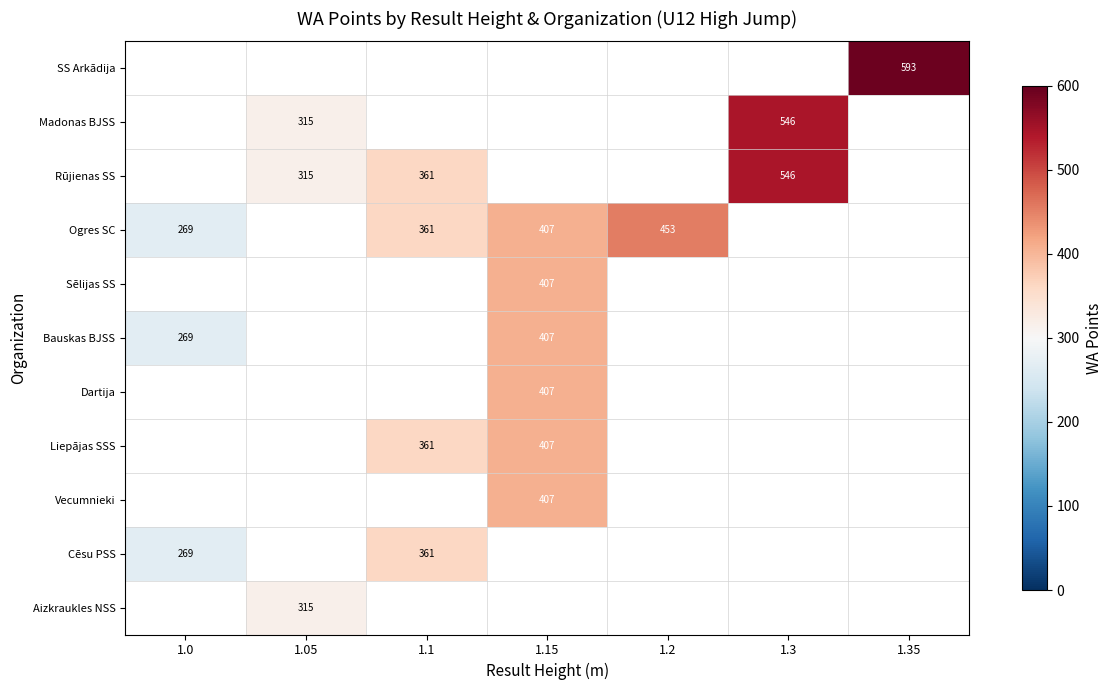

What is the smallest value displayed?

269.0